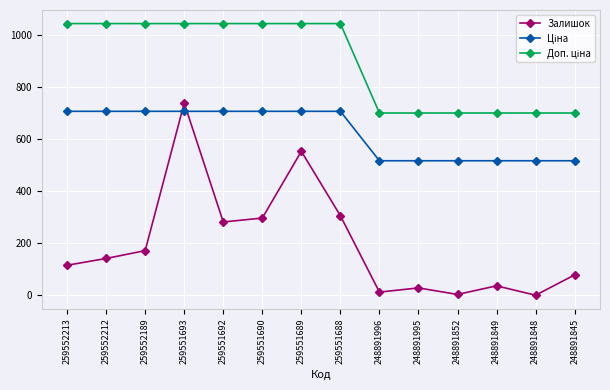

Between 248891849 and 248891848, which series saw the biggest shift?

Залишок